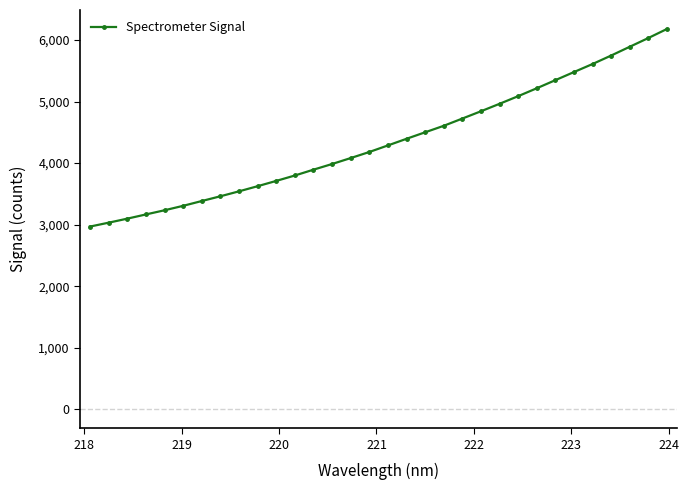

What is the difference between the maximum and minimum values?

3210.0